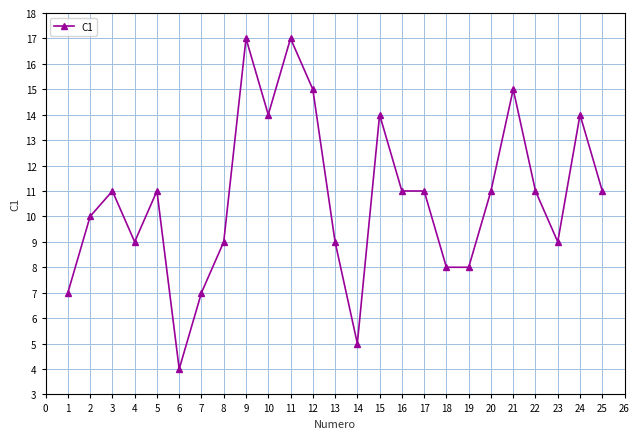

Reading left to right, what are all the values shown in this chart?

1=7	2=10	3=11	4=9	5=11	6=4	7=7	8=9	9=17	10=14	11=17	12=15	13=9	14=5	15=14	16=11	17=11	18=8	19=8	20=11	21=15	22=11	23=9	24=14	25=11